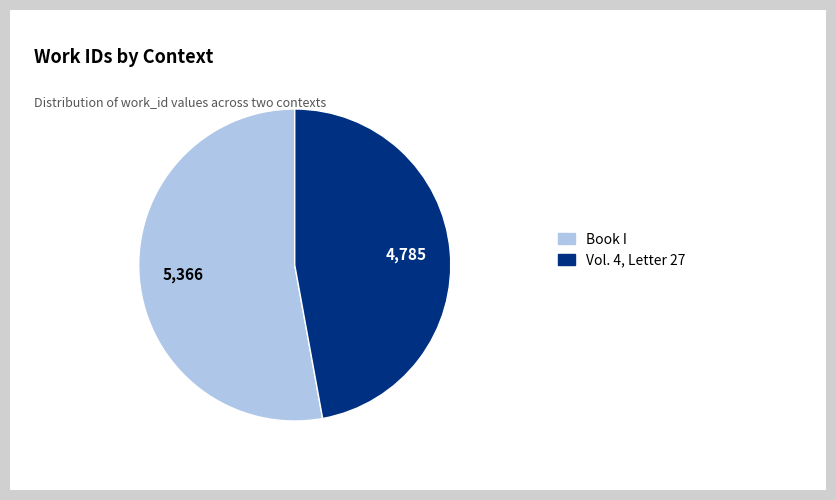

Is there any slice that represents more than half of the pie?

Yes